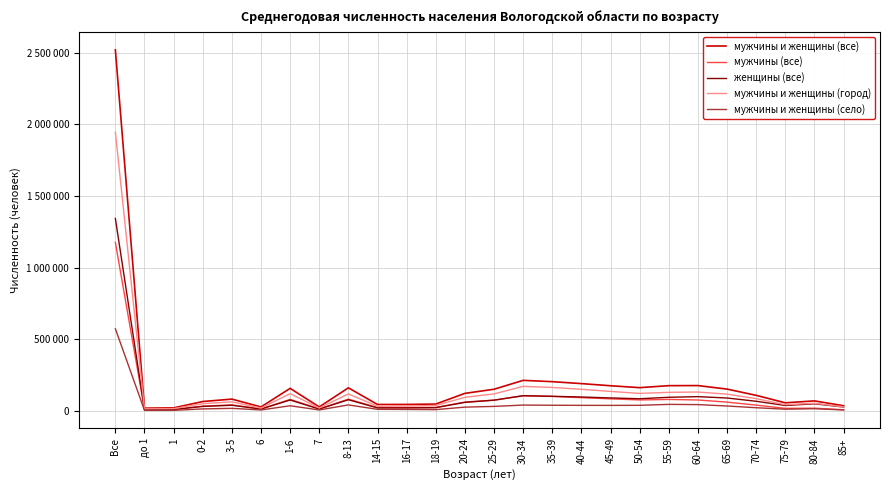

At which label is мужчины и женщины (все) closest to 1270085?

30-34